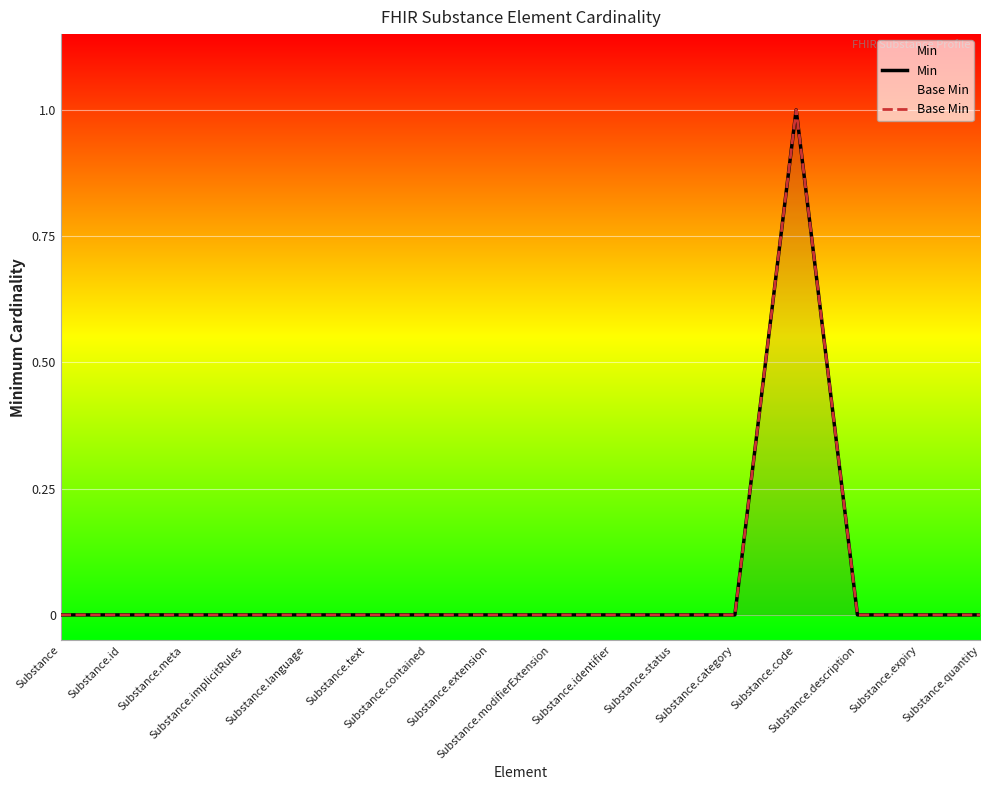

What is the label of the 1st point from the left?

Substance